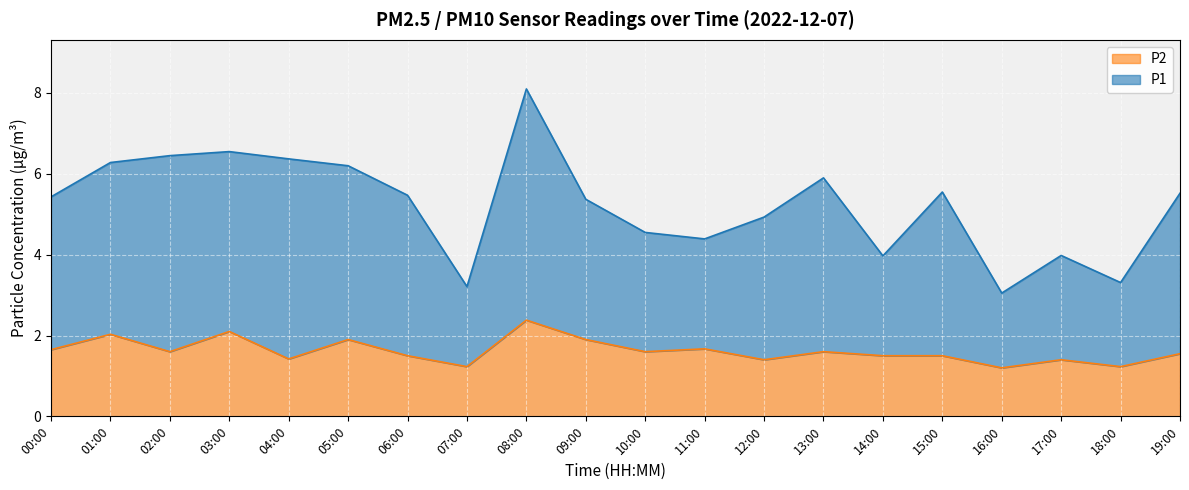

What position from the left is 01:00?

2